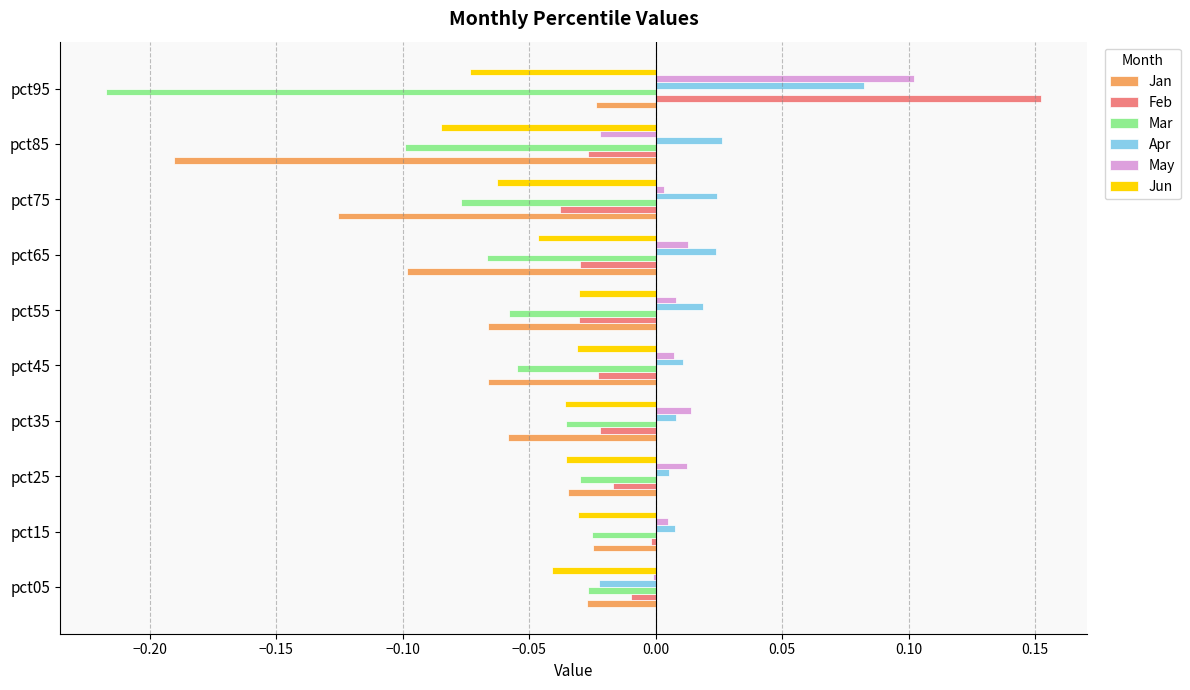

True or false: May has a value of 0.0 at pct45.

True